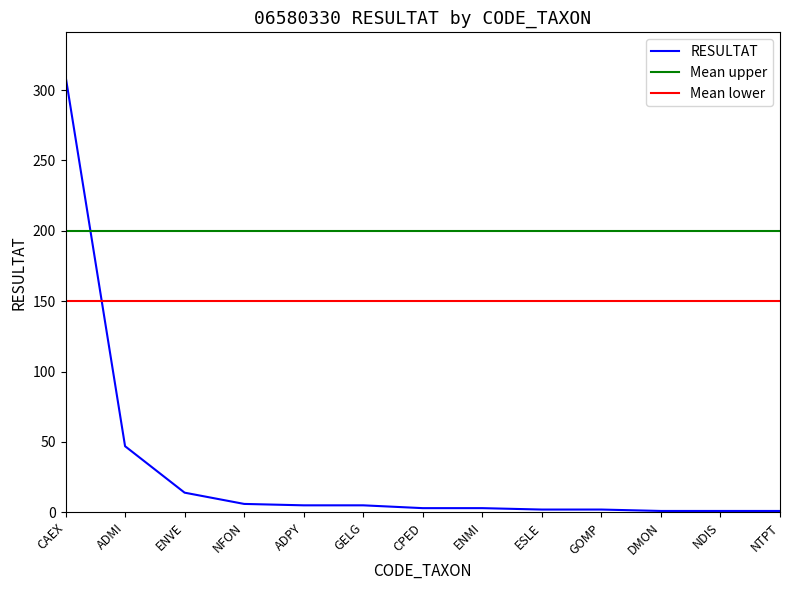

What is the average value?

31